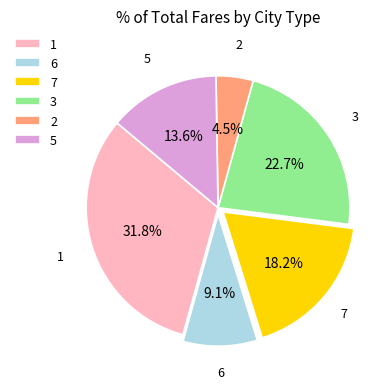

What percentage is NOT represented by 5?

86.4%